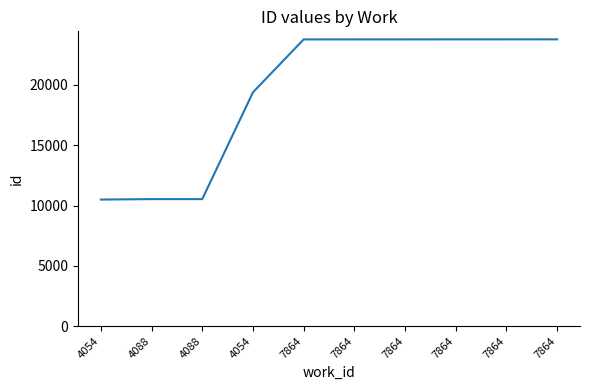

Does the chart have visible grid lines?

No